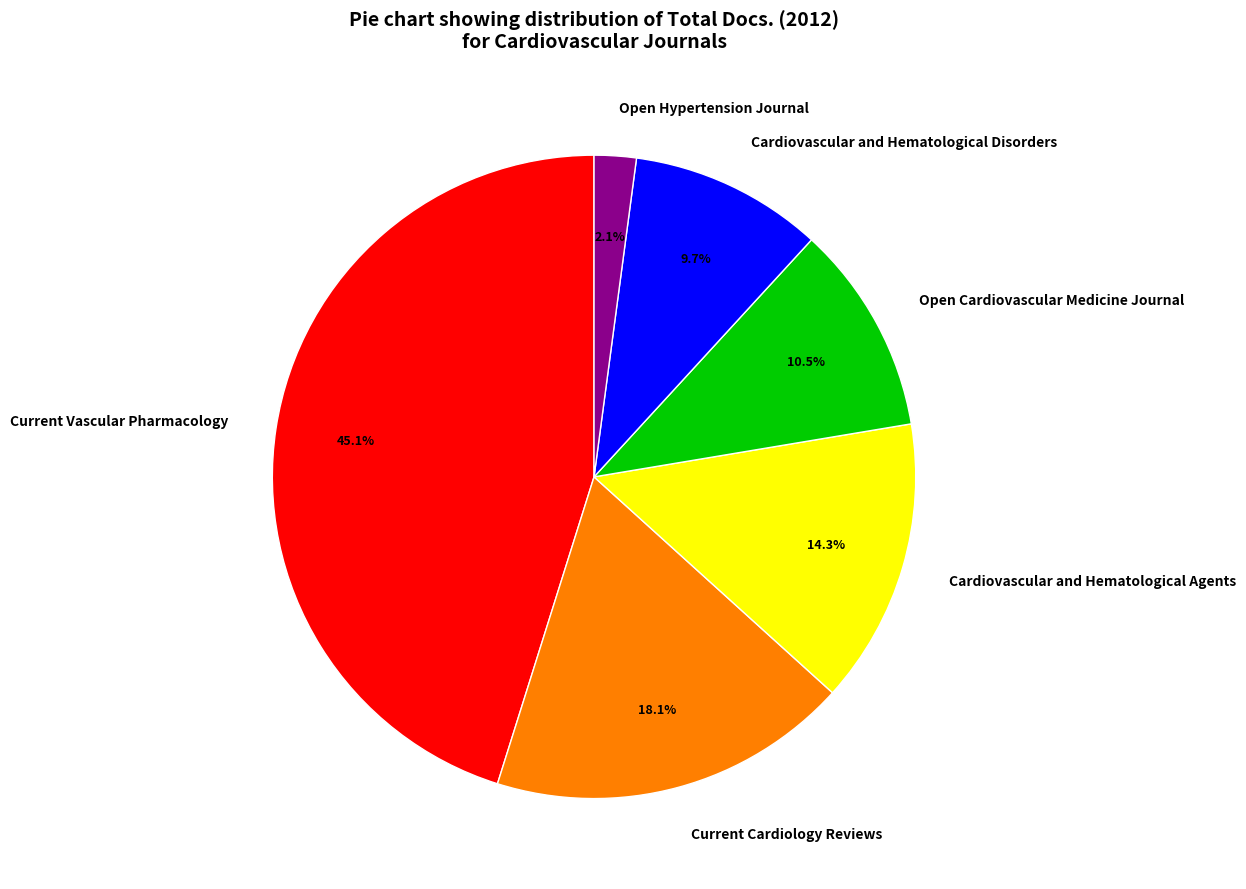

Which category has the biggest portion of the pie?

Current Vascular Pharmacology